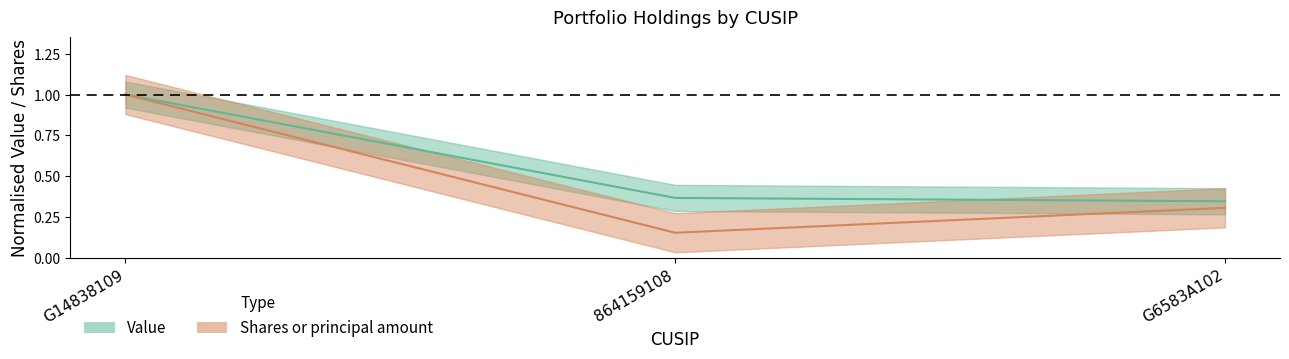

At which category is the sum across all series the highest?

G14838109